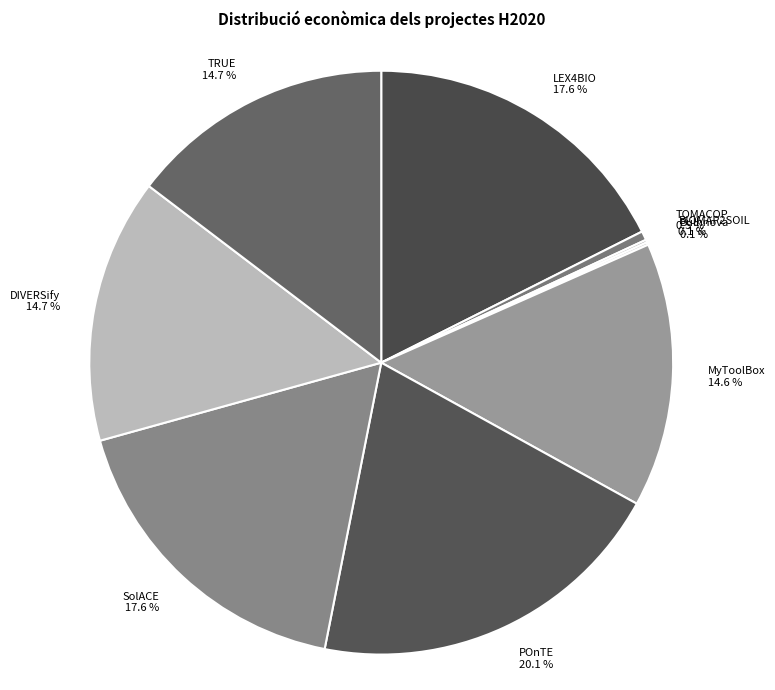

What percentage is the POnTE slice, to the nearest percent?

20%